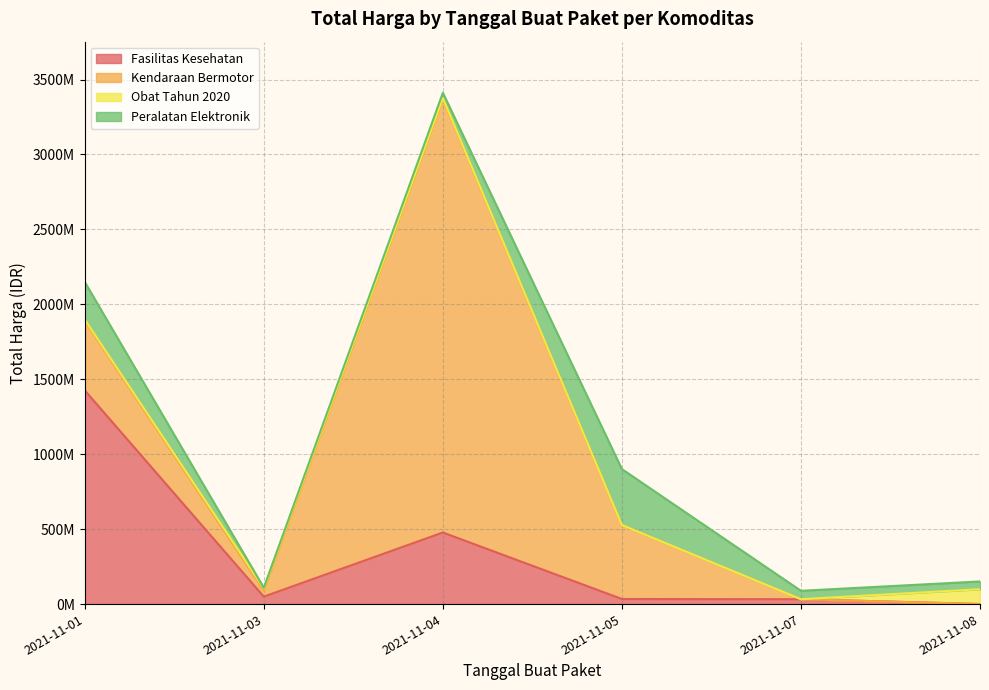

Is the value of Kendaraan Bermotor at 2021-11-08 greater than the value of Obat Tahun 2020 at 2021-11-04?

No